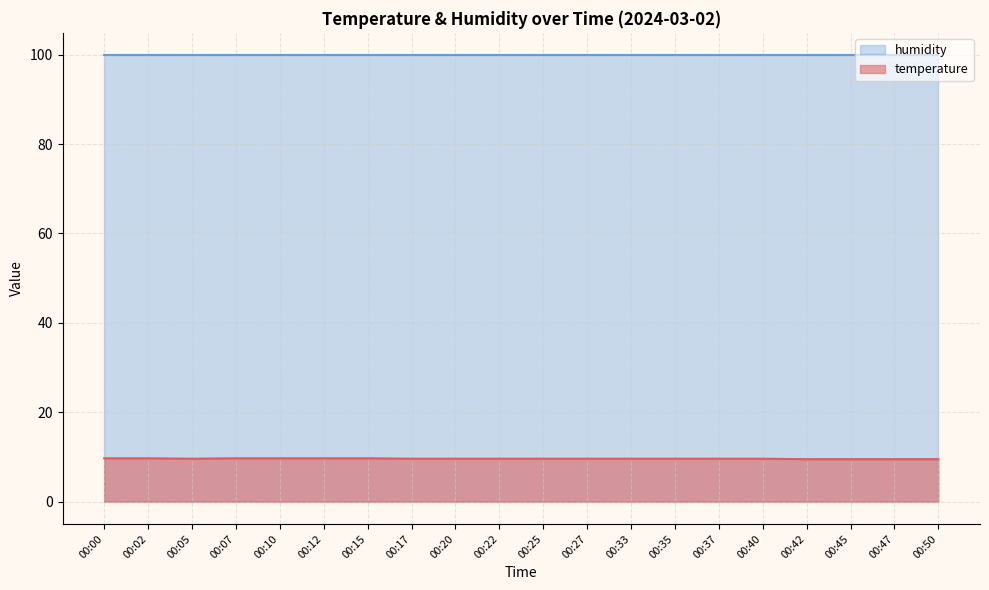

What is the difference between the maximum and minimum values?

0.2